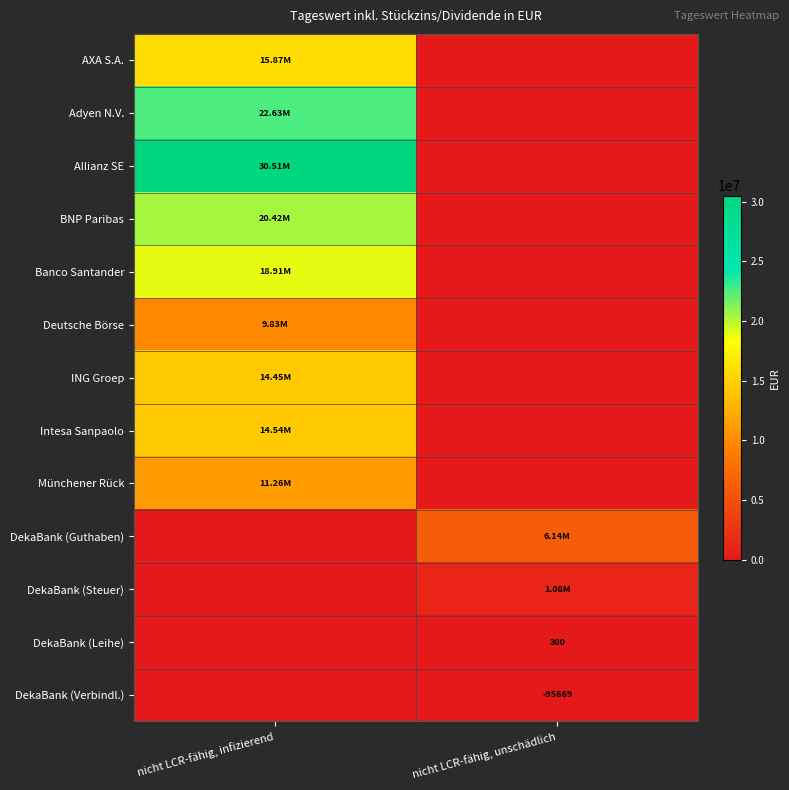

At how many categories does at least one series exceed 14118031?

1